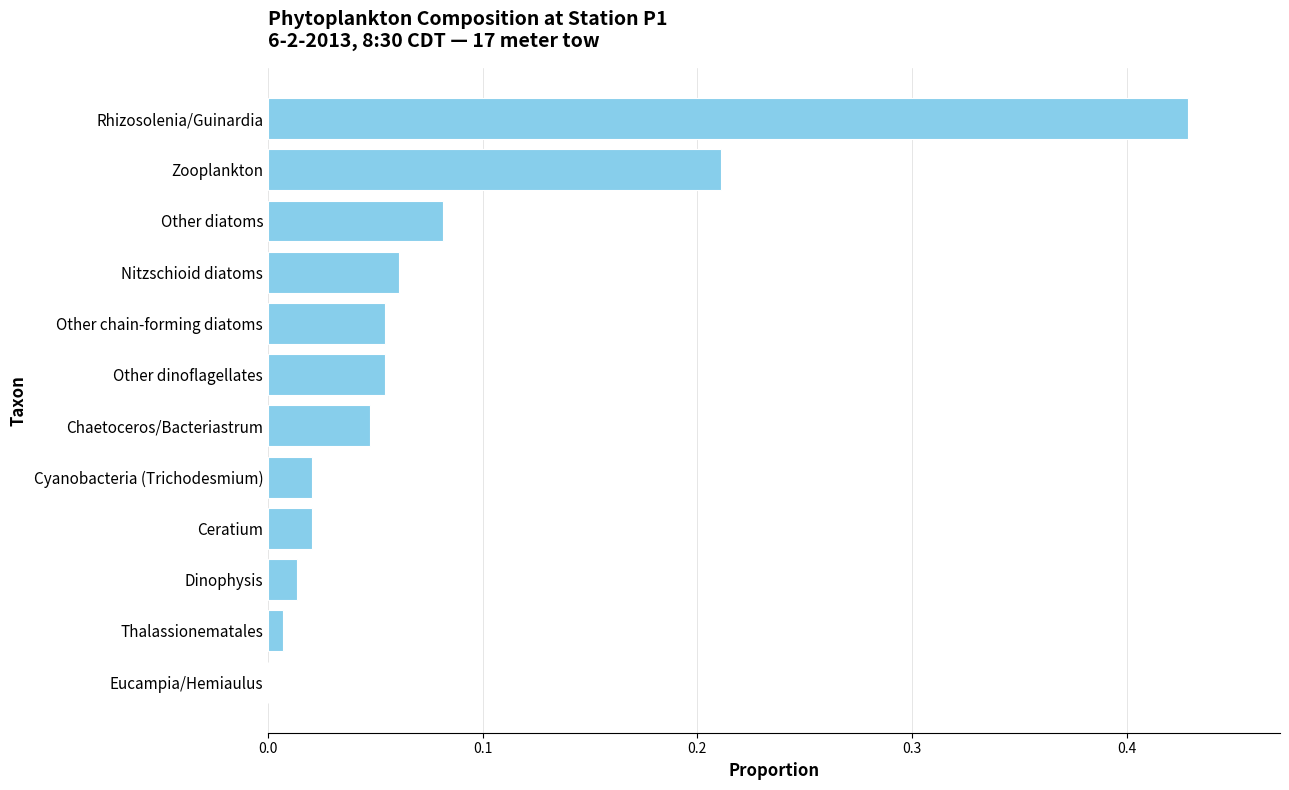

True or false: the data shows 0.0 at Chaetoceros/Bacteriastrum.

True